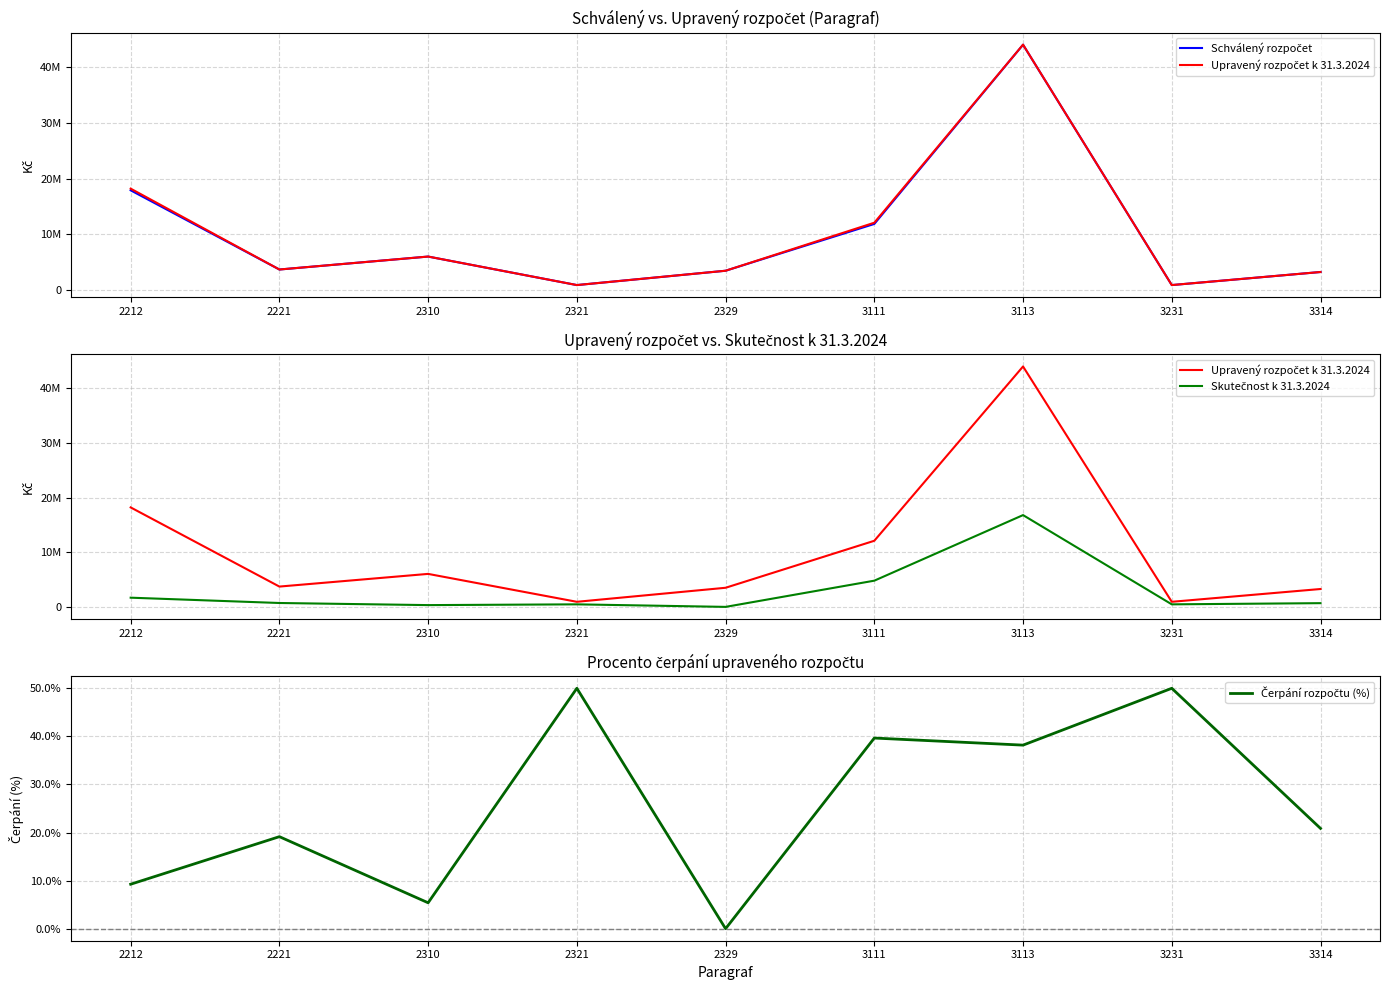

What is the maximum value for Upravený rozpočet k 31.3.2024?

44020257.0